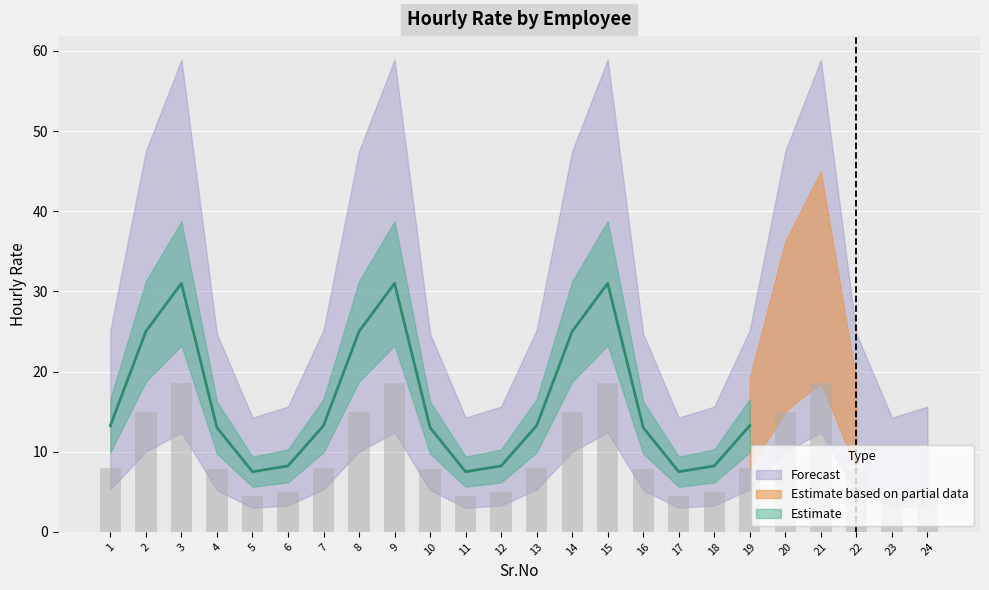

What is the value of the 10th bar from the left?

7.8